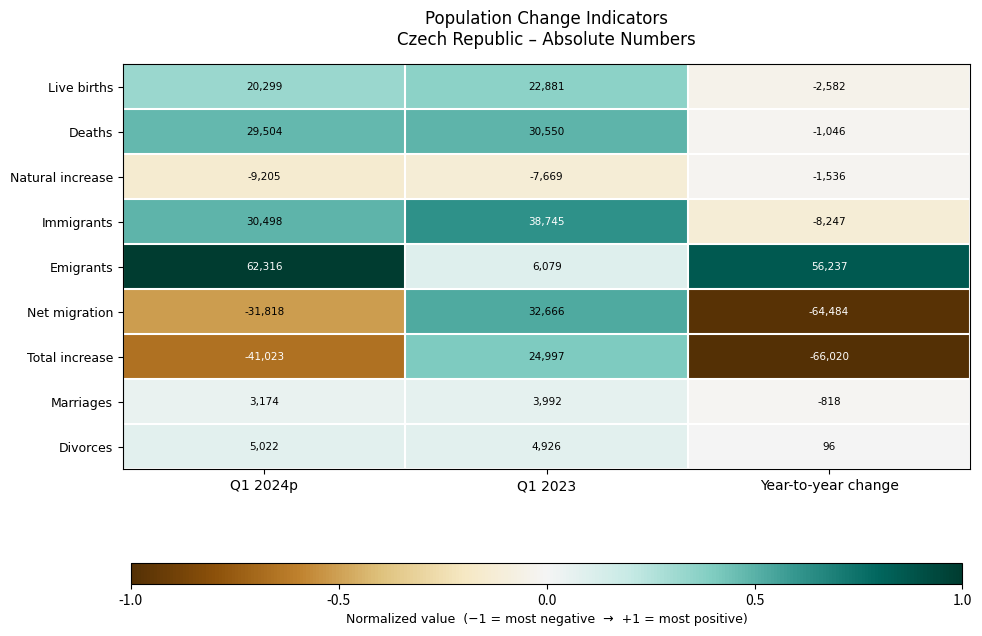

Reading left to right, extract all data points from this chart.

Live births: 20299	22881	-2582
Deaths: 29504	30550	-1046
Natural increase: -9205	-7669	-1536
Immigrants: 30498	38745	-8247
Emigrants: 62316	6079	56237
Net migration: -31818	32666	-64484
Total increase: -41023	24997	-66020
Marriages: 3174	3992	-818
Divorces: 5022	4926	96